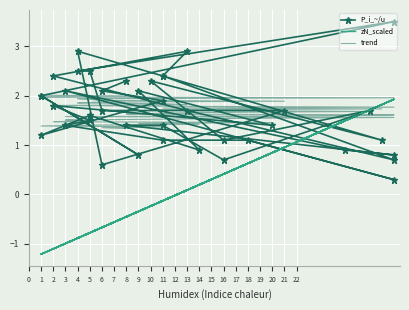

What is the average value of the trend series?

1.7